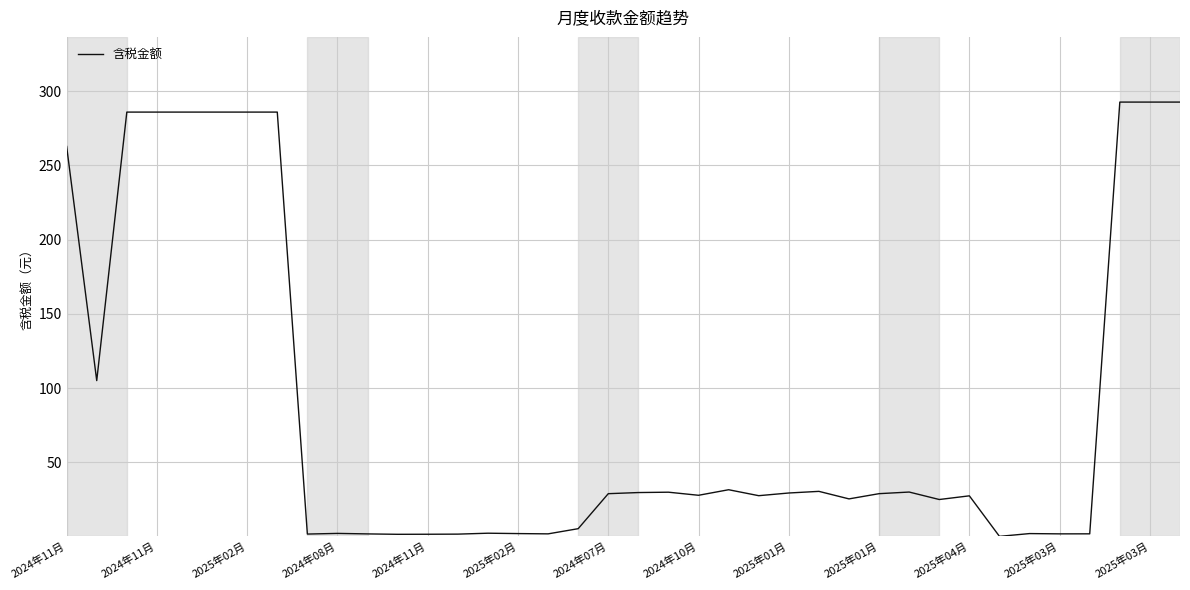

What is the maximum value shown in the chart?

292.7